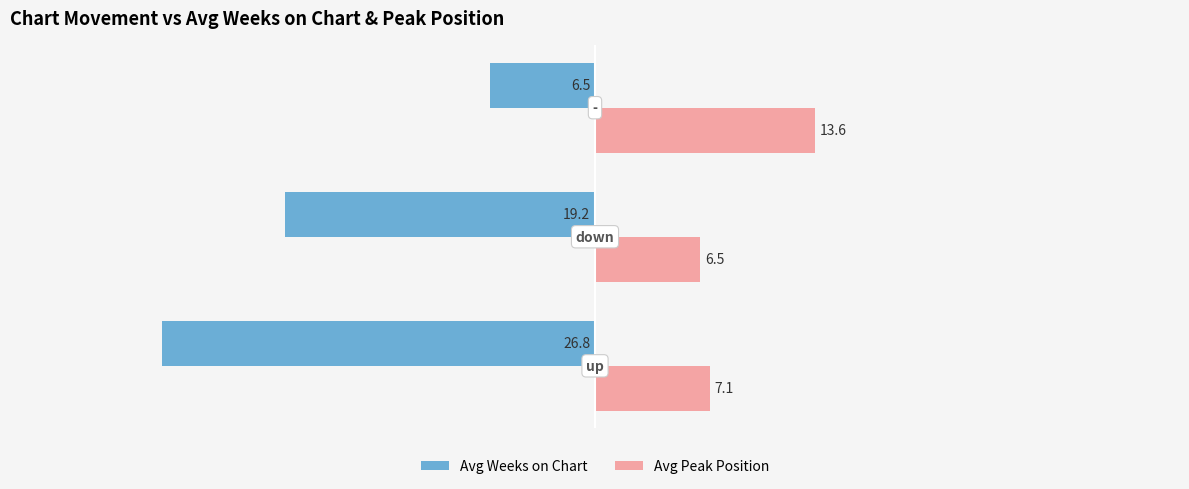

What are all the series names shown in the legend?

Avg Weeks on Chart, Avg Peak Position